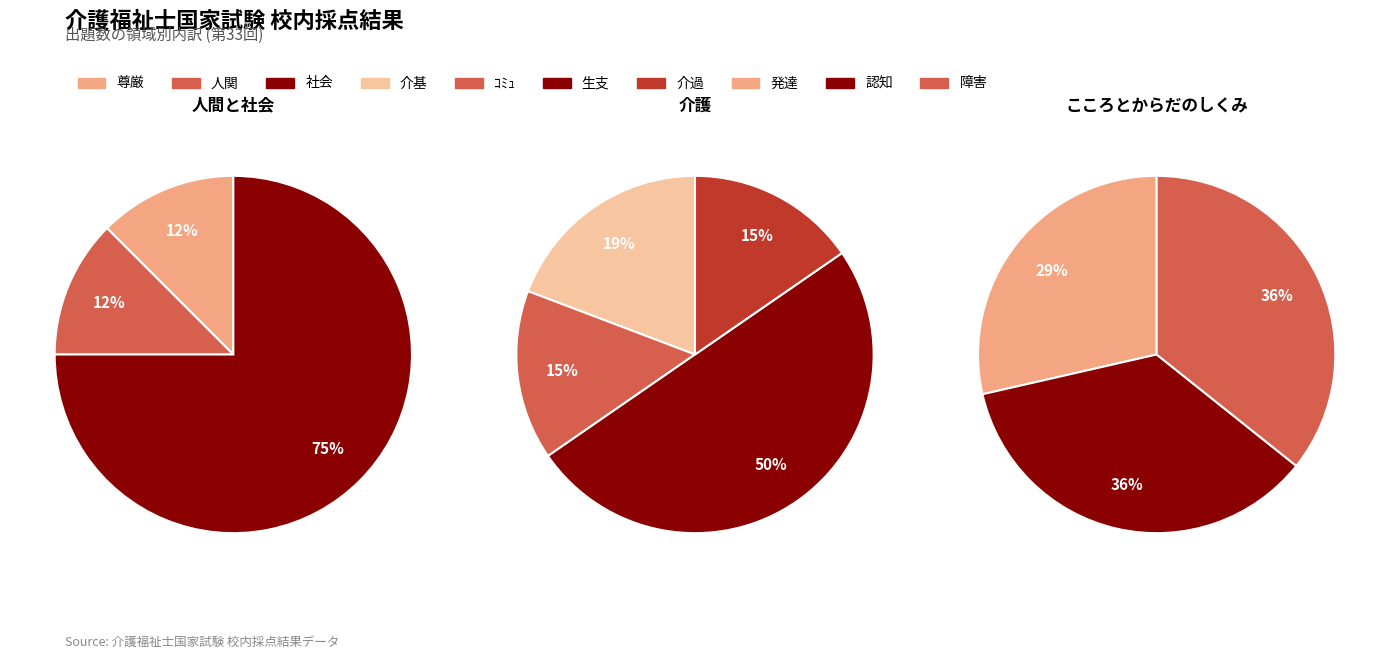

How much of the chart is everything except 生支?

72.9%